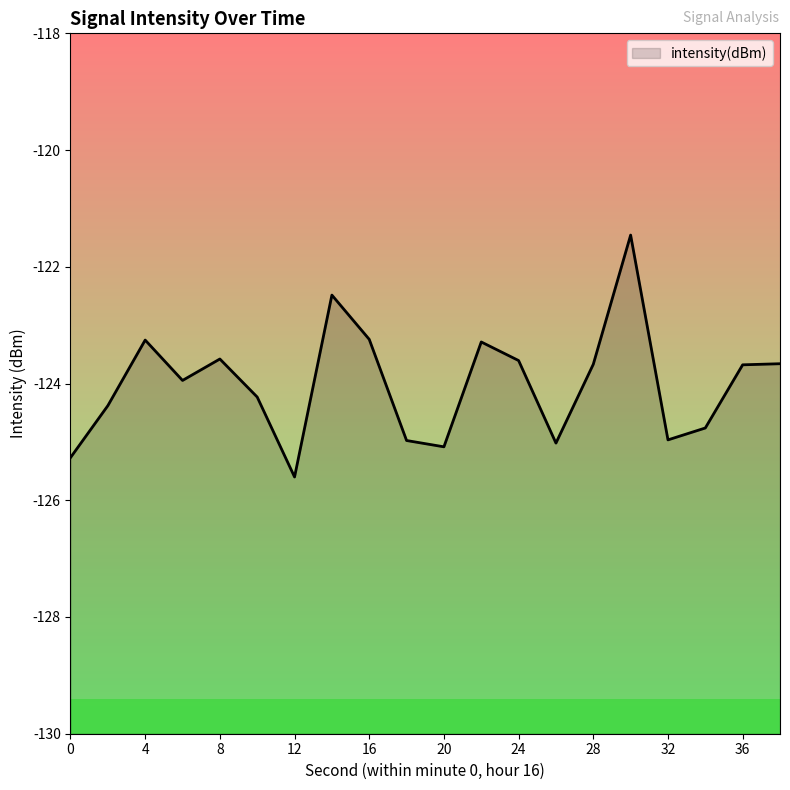

What is the change in value from 8 to 20?

-1.5